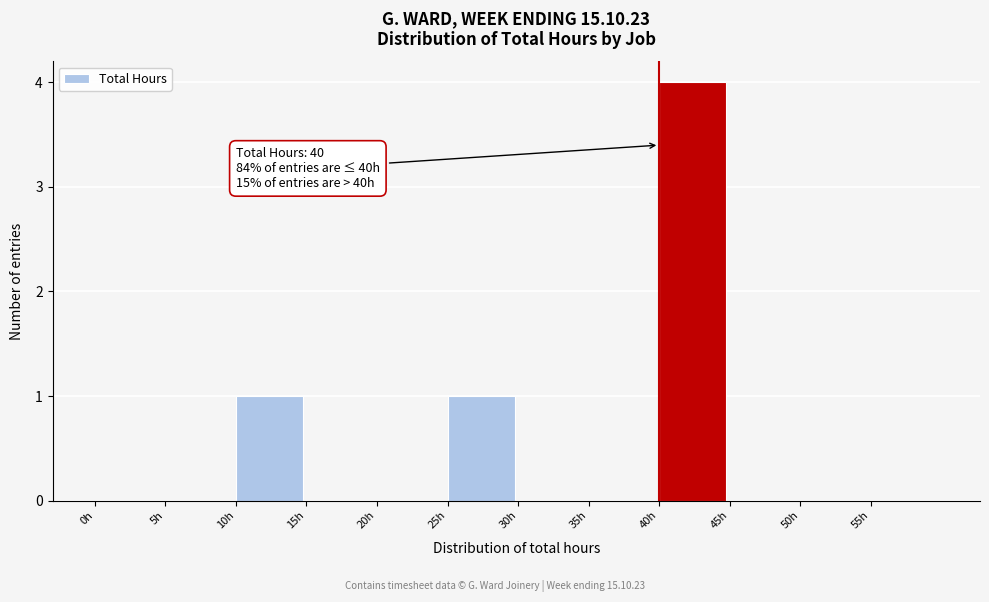

Over which range of the x-axis is the bar tallest?

40 to 45